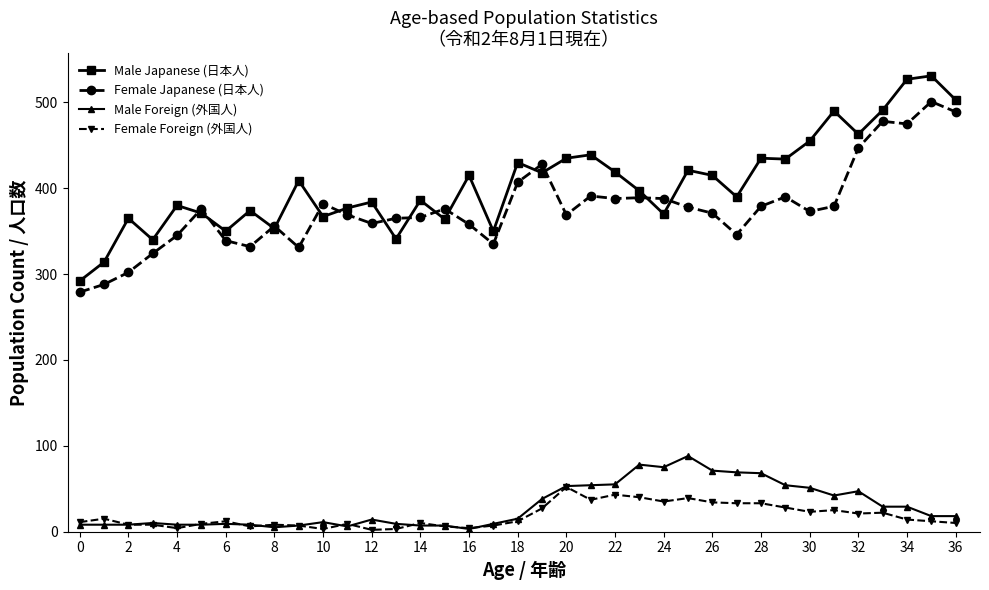

Rank the series by their maximum value, from lowest to highest.

Female Foreign (外国人), Male Foreign (外国人), Female Japanese (日本人), Male Japanese (日本人)